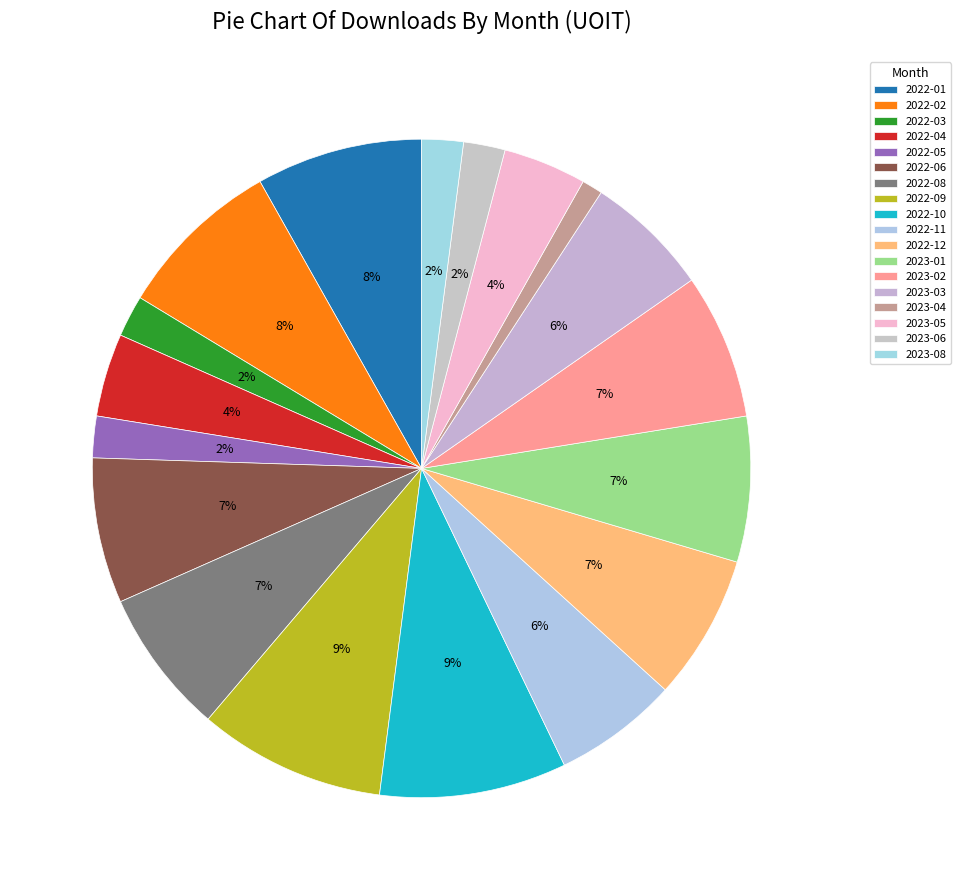

How many segments does this pie chart have?

18